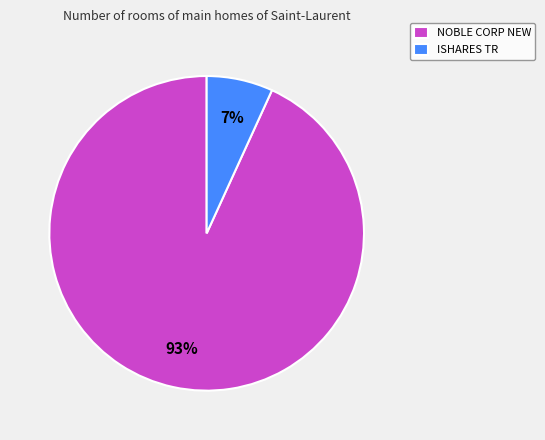

Which slice is the smallest?

ISHARES TR